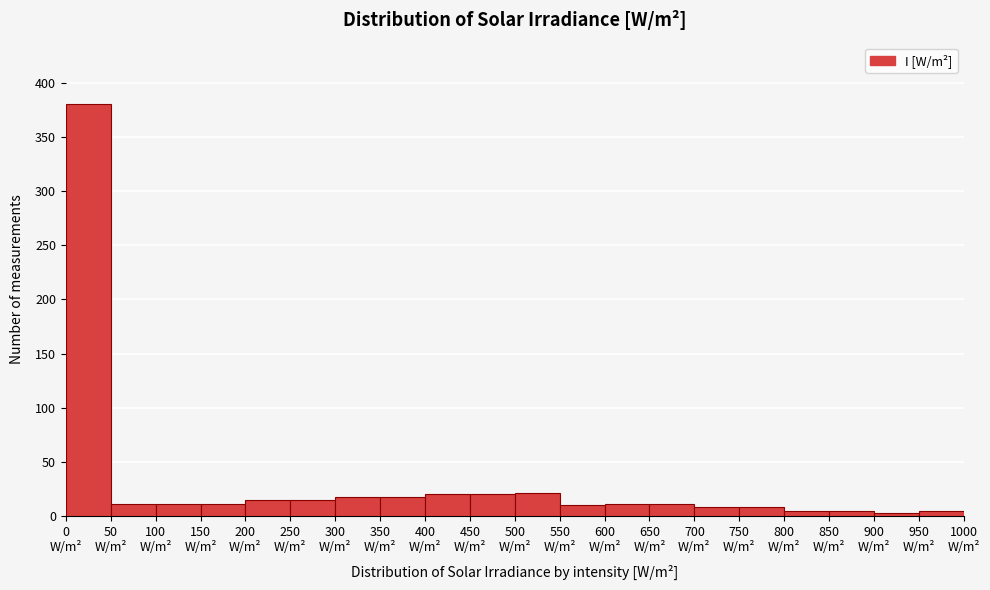

Reading left to right, transcribe this chart: for each bar, give the range it covers on the x-axis and its height. The values are not printed on the chart, so give them approximately, as read against the axis.

0 to 50: 380
50 to 100: 10
100 to 150: 10
150 to 200: 10
200 to 250: 15
250 to 300: 15
300 to 350: 20
350 to 400: 20
400 to 450: 20
450 to 500: 20
500 to 550: 20
550 to 600: 10
600 to 650: 10
650 to 700: 10
700 to 750: 10
750 to 800: 10
800 to 850: 5
850 to 900: 5
900 to 950: under 5
950 to 1000: 5